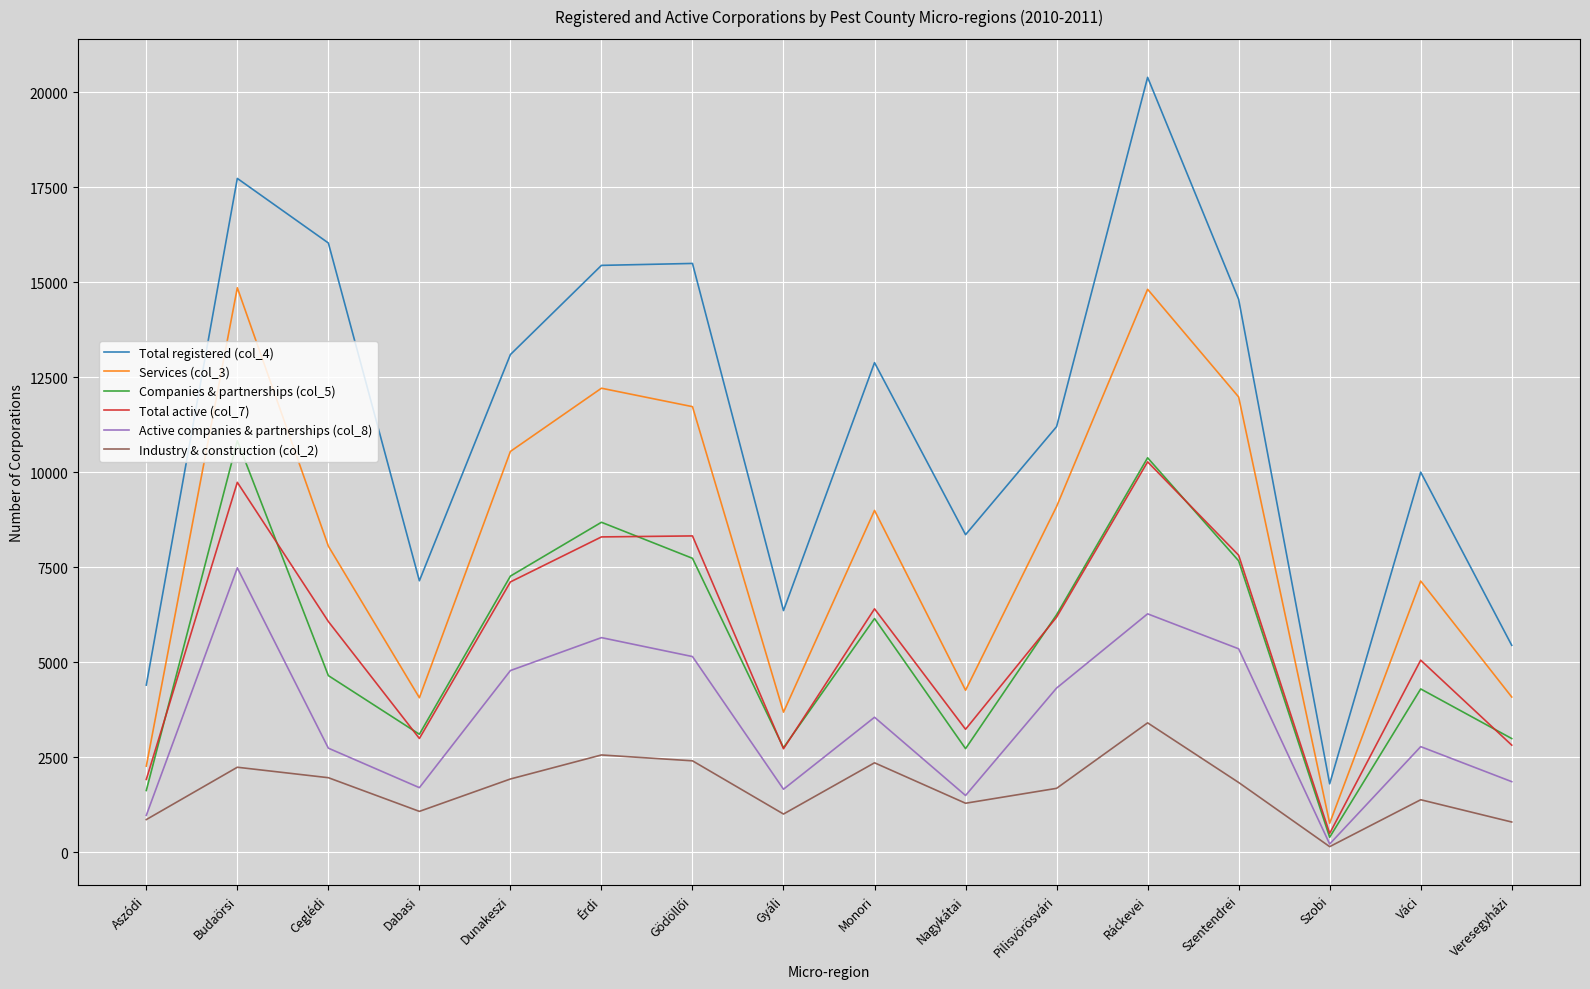

Does the chart display data point markers on the line(s)?

No